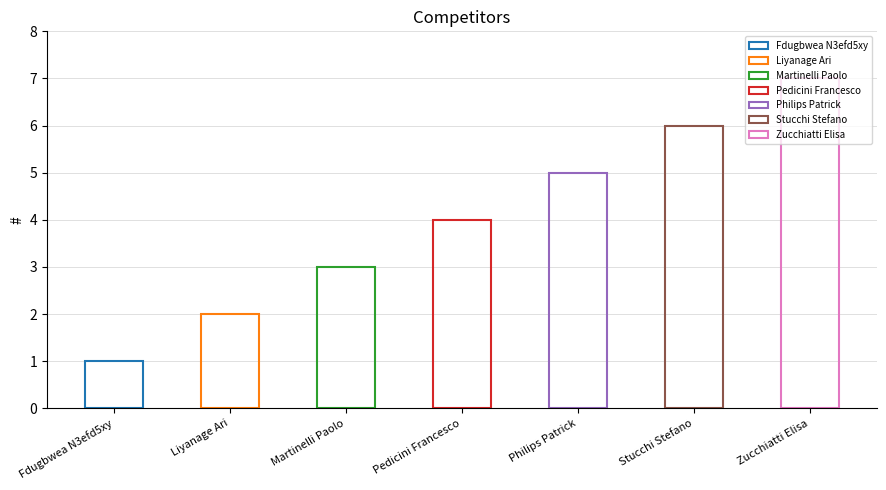

Approximately how many times larger is the value at Martinelli Paolo compared to Fdugbwea N3efd5xy?

3.0